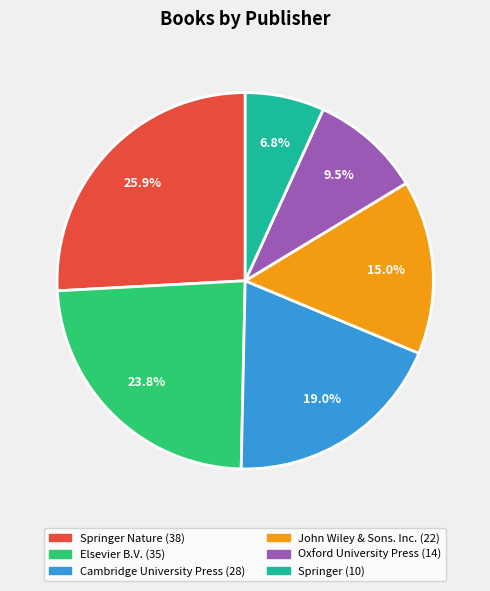

Count the number of slices in the pie.

6